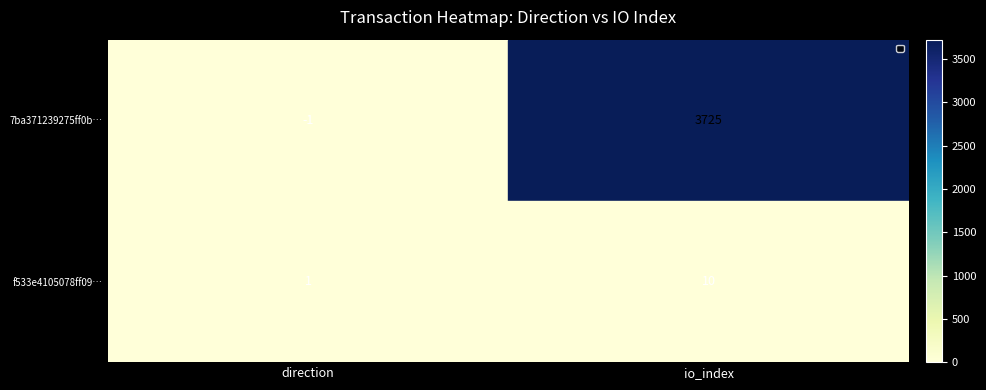

Which series changed the most between direction and io_index?

7ba371239275ff0b…